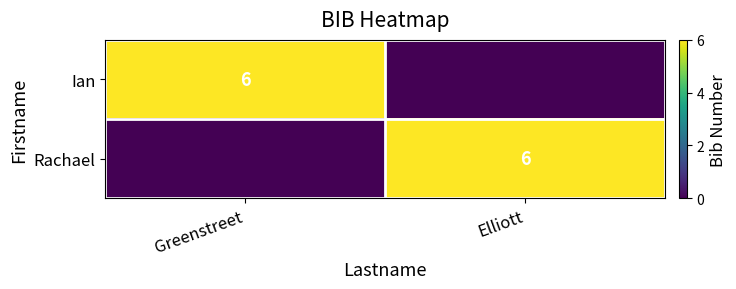

Is it true that Ian equals 6 at Greenstreet?

True